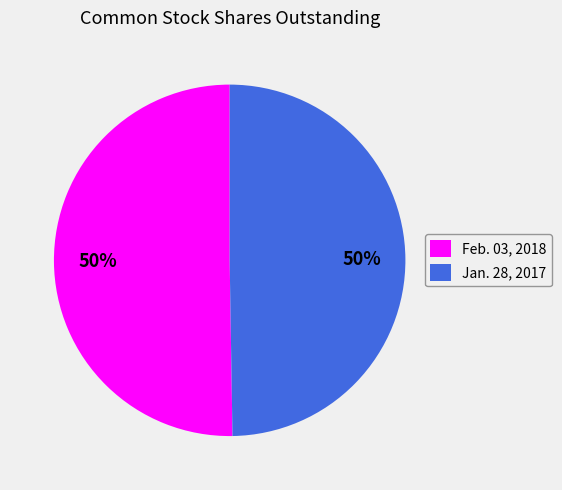

The Feb. 03, 2018 slice represents 50% of the pie. True or false?

True